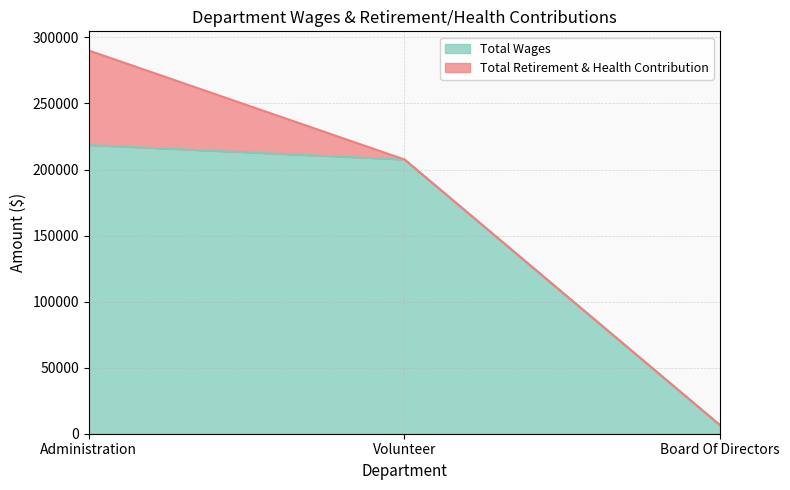

Which label corresponds to the largest value in the chart?

Administration